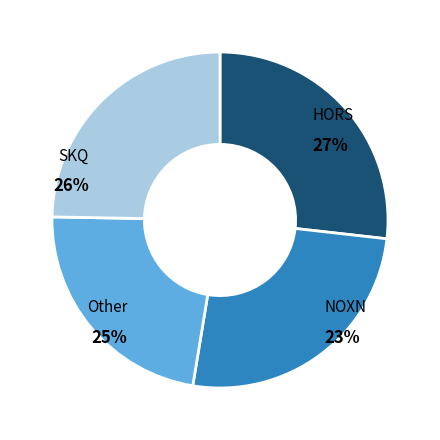

Is there a majority slice in this chart?

No